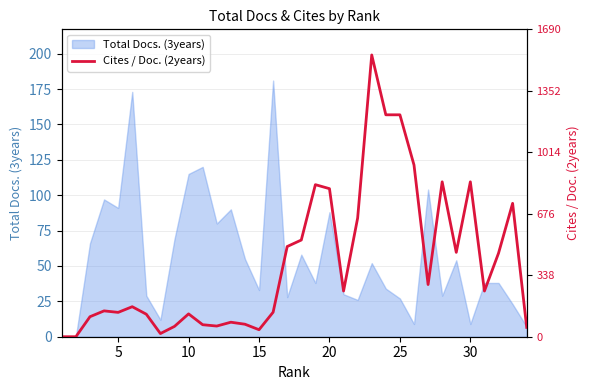

How many lines are shown in the chart?

1